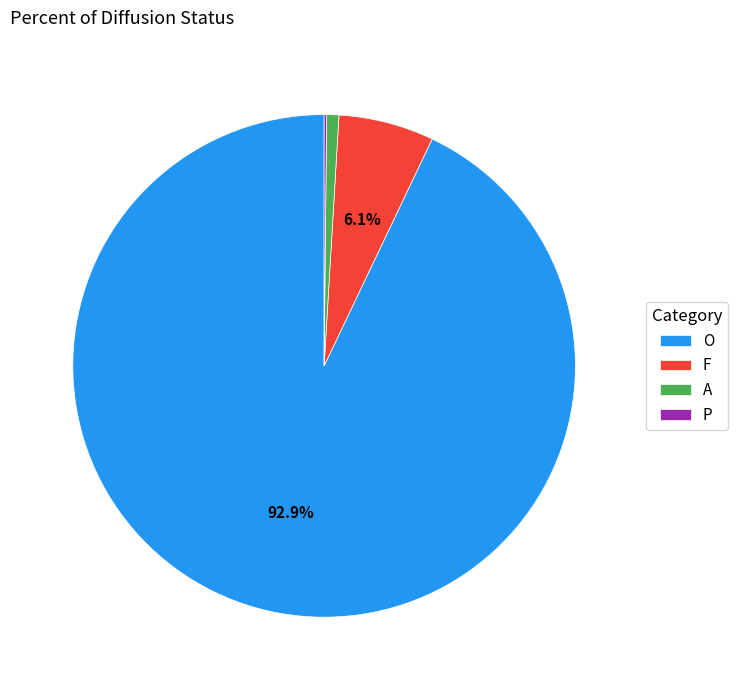

What is the ratio of the value at O to the value at F?

15.2